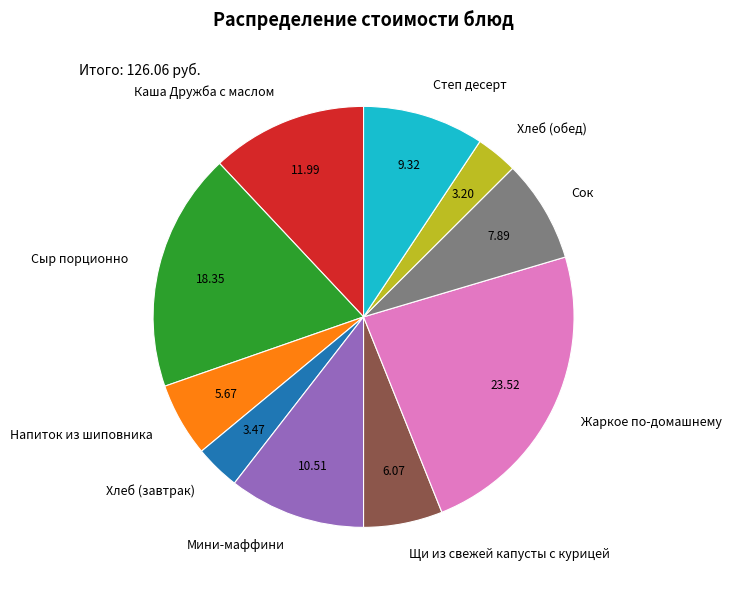

What is the ratio of the value at Щи из свежей капусты с курицей to the value at Сыр порционно?

0.3